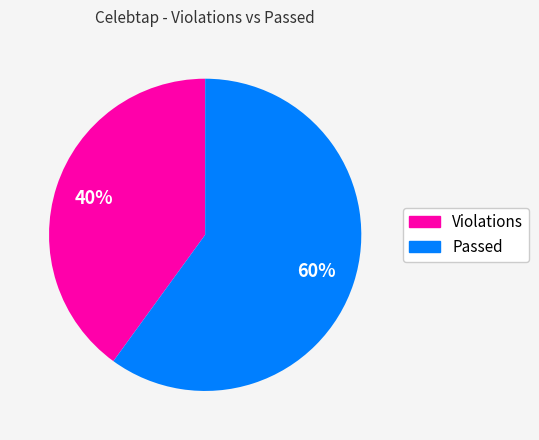

Is there a majority slice in this chart?

Yes